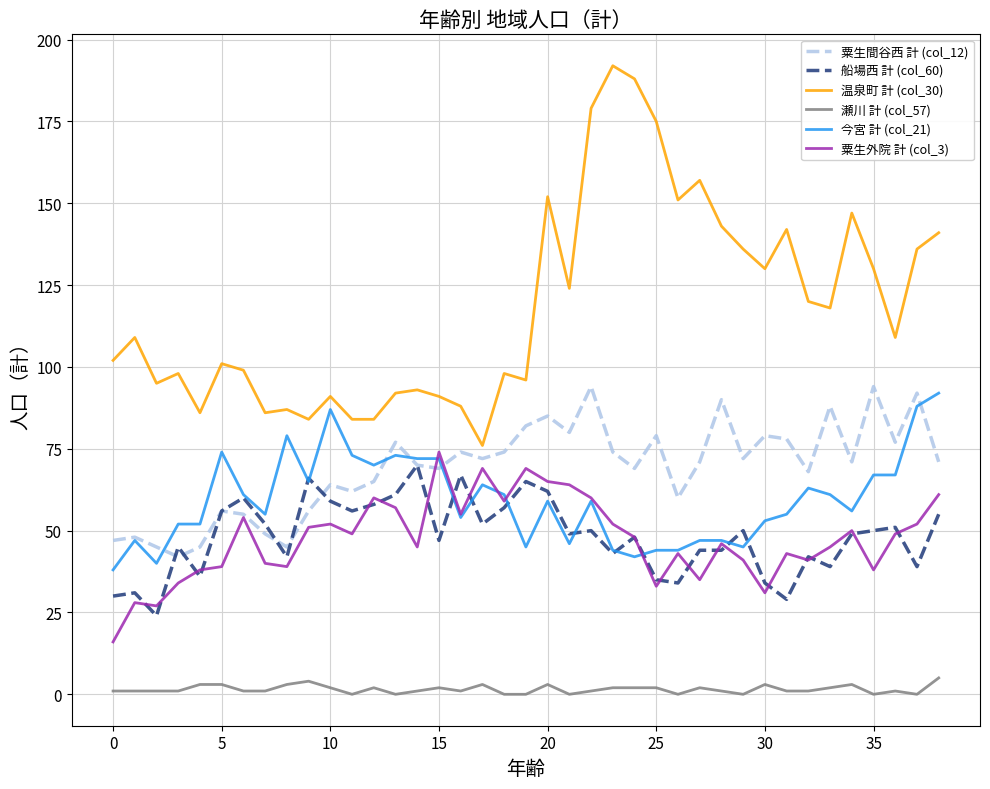

Which series has the largest total across all categories?

温泉町 計 (col_30)